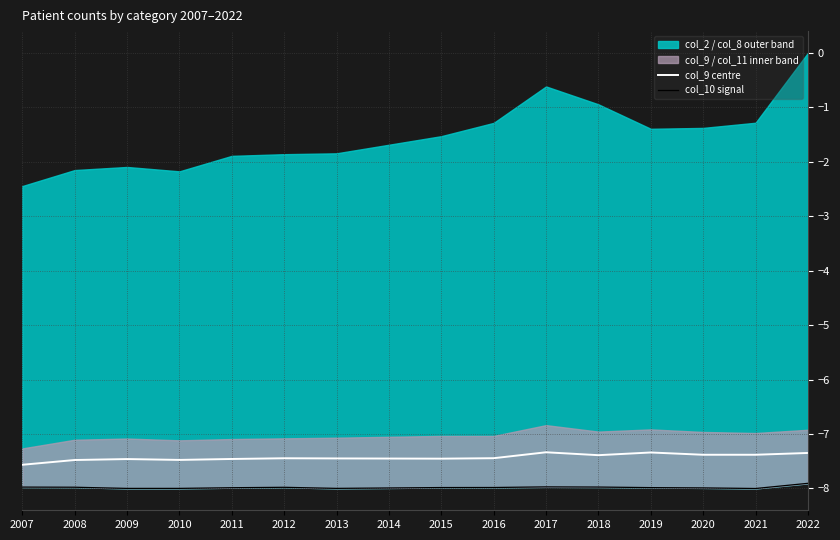

Is the value of col_10 signal at 2021 greater than the value of col_9 centre at 2017?

No